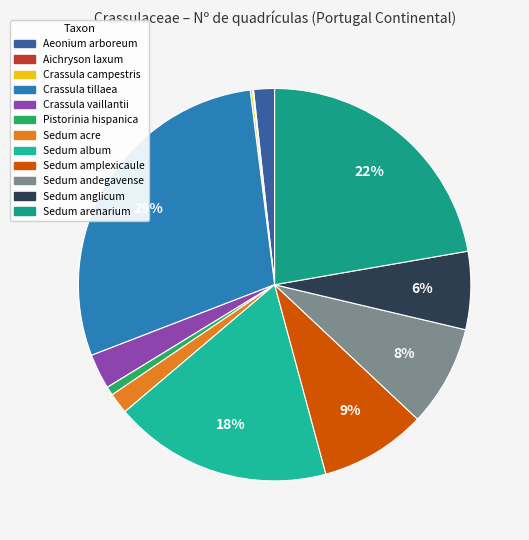

Rank the categories by value from lowest to highest.

Aichryson laxum, Crassula campestris, Pistorinia hispanica, Aeonium arboreum, Sedum acre, Crassula vaillantii, Sedum anglicum, Sedum andegavense, Sedum amplexicaule, Sedum album, Sedum arenarium, Crassula tillaea